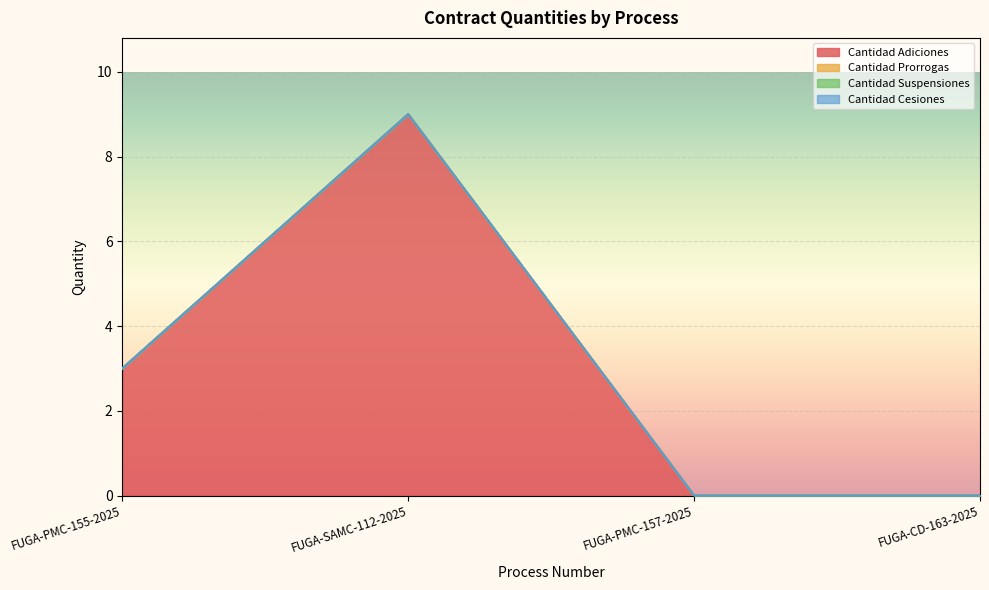

Which category has the highest value in the Cantidad Prorrogas series?

FUGA-PMC-155-2025